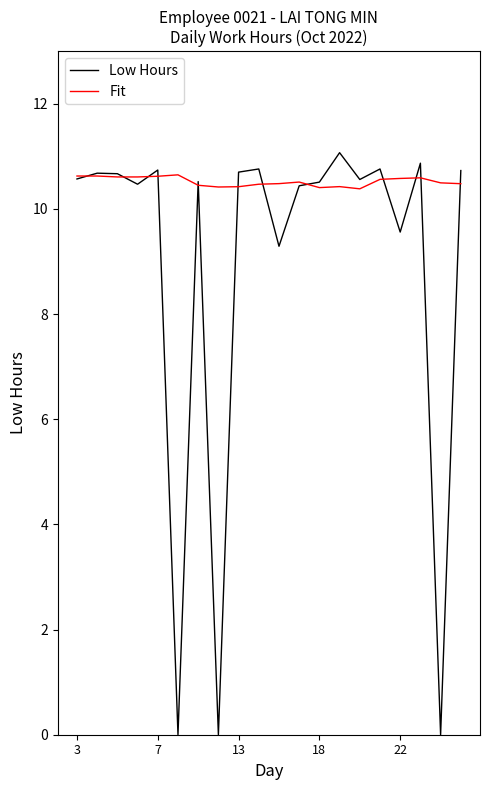

Which series has the largest total across all categories?

Fit